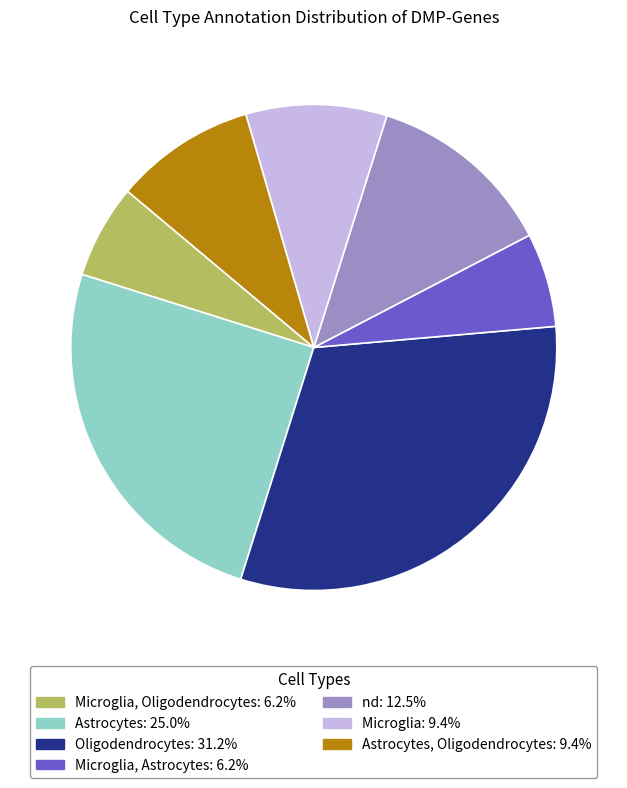

Is there a majority slice in this chart?

No